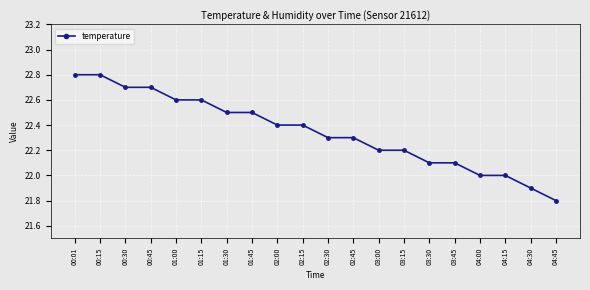

What is the sum of all values?

446.9